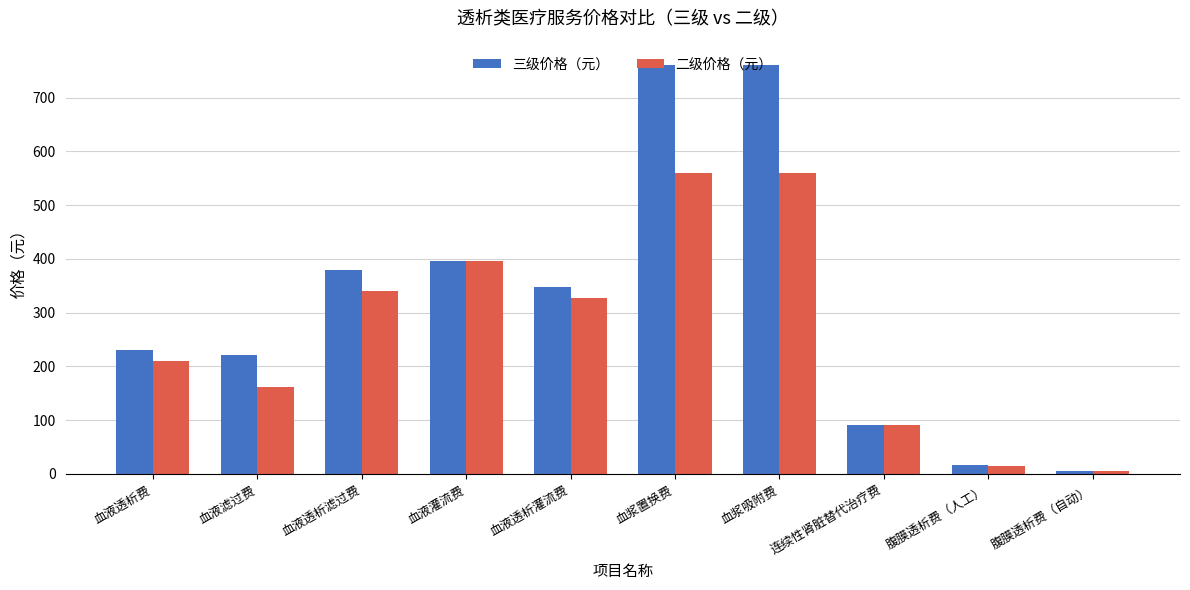

Which series changed the most between 血液透析滤过费 and 血浆吸附费?

三级价格（元）